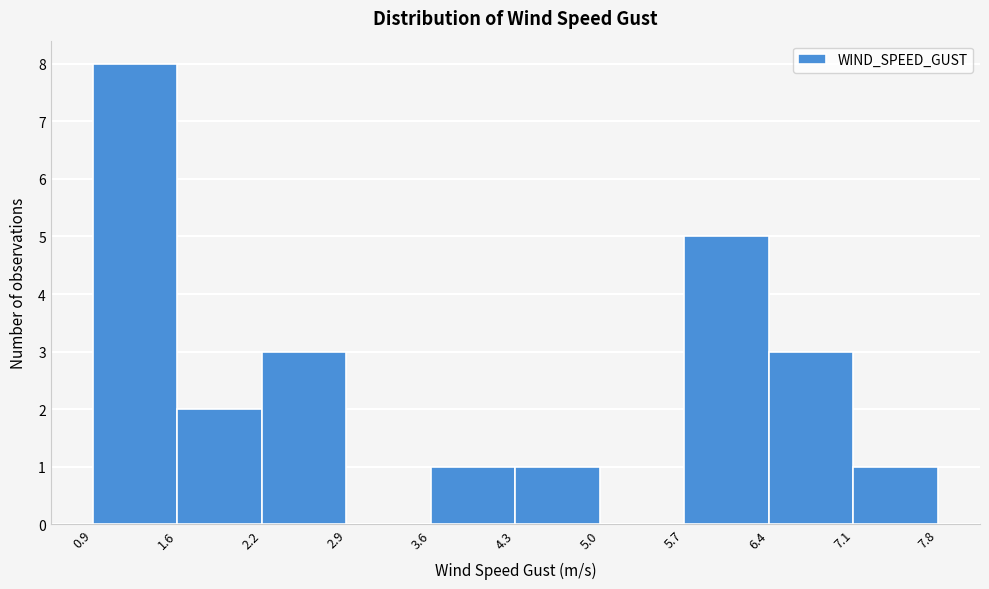

Reading left to right, list every bar in this chart as the range it spans on the x-axis followed by its height. The values are not printed on the chart, so give them approximately, as read against the axis.

0.9 to 1.6: 8
1.6 to 2.2: 2
2.2 to 2.9: 3
2.9 to 3.6: 0
3.6 to 4.3: 1
4.3 to 5.0: 1
5.0 to 5.7: 0
5.7 to 6.4: 5
6.4 to 7.1: 3
7.1 to 7.8: 1